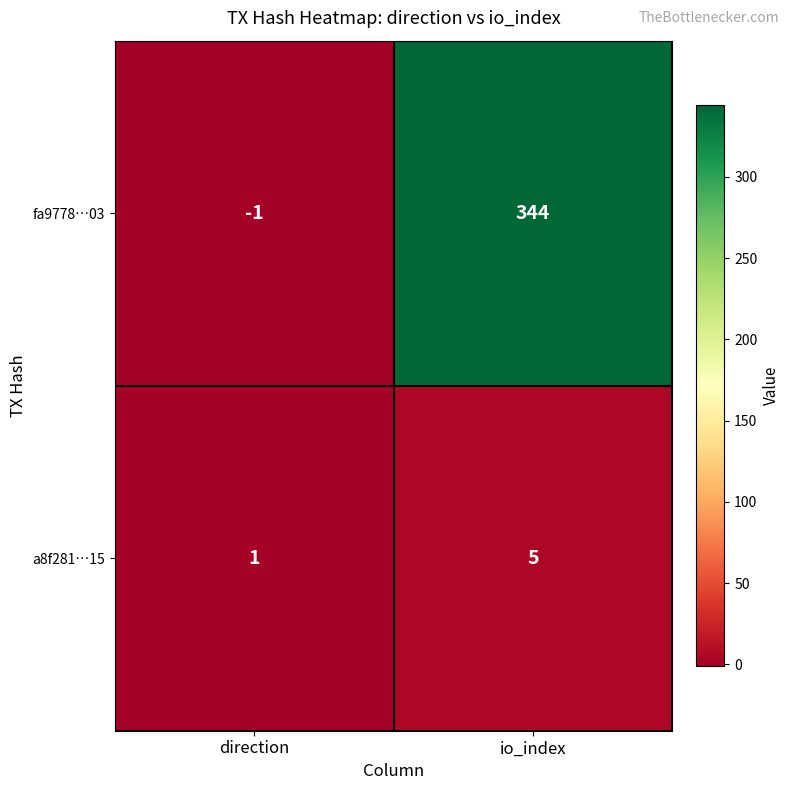

What is the minimum value shown in the chart?

-1